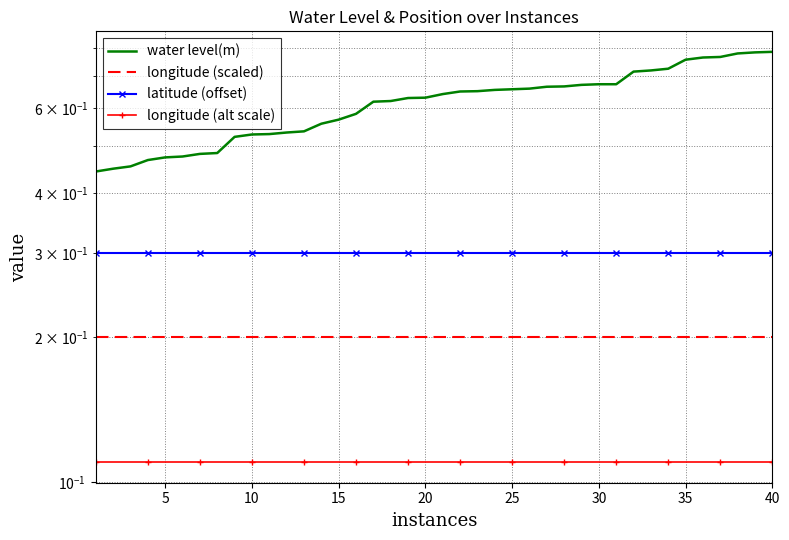

What is the difference between the maximum and second lowest values in the water level(m) series?

0.3